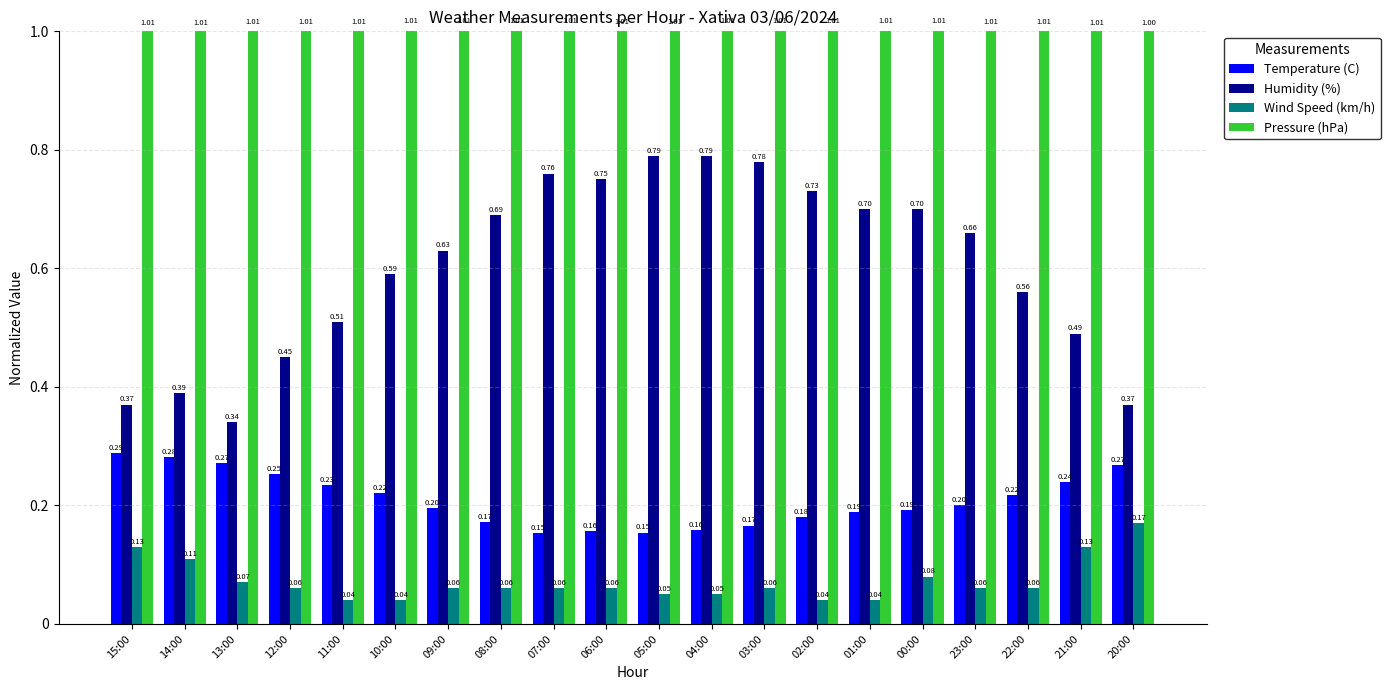

At how many categories does at least one series exceed 0?

20